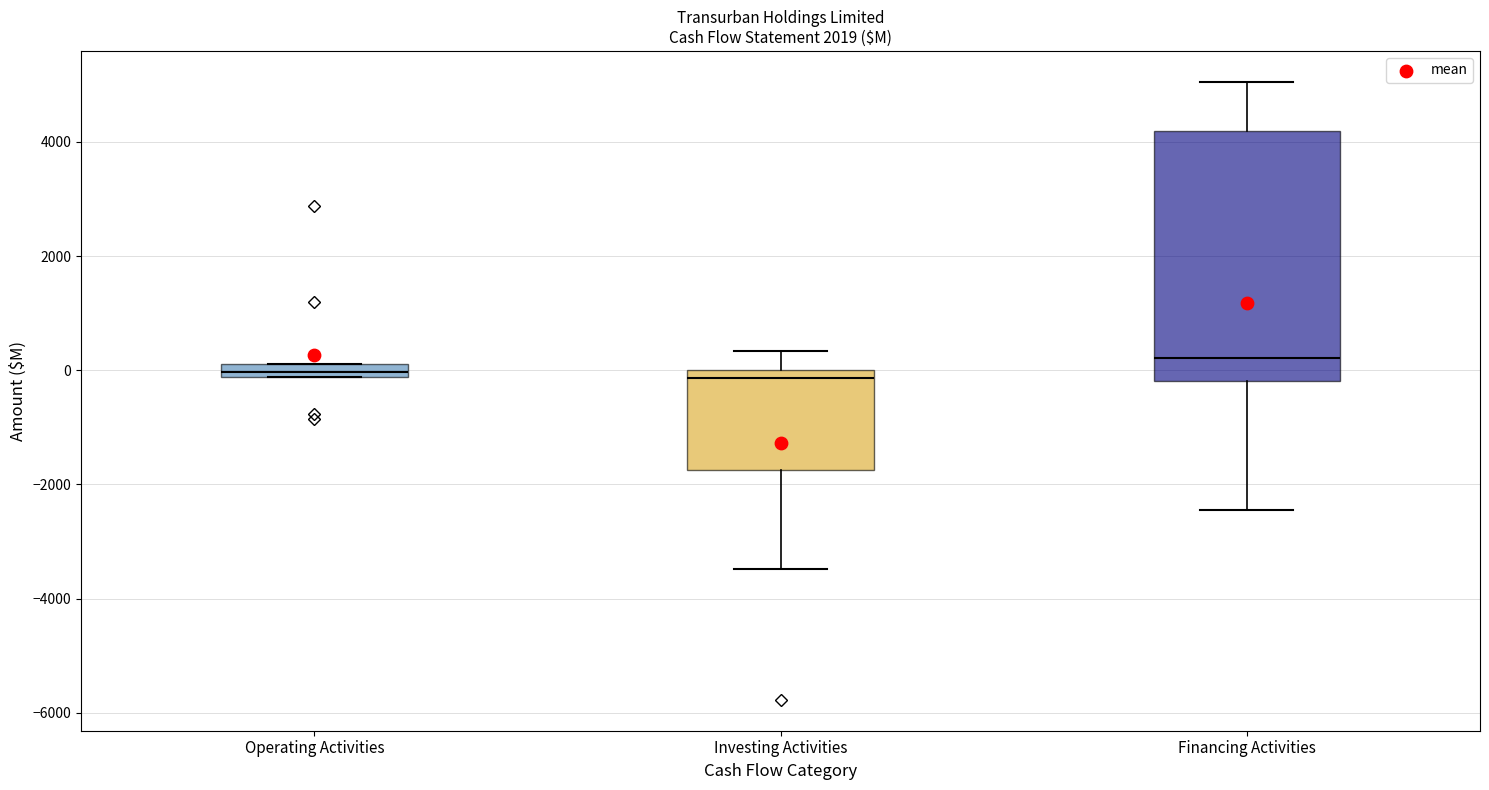

Comparing the boxes themselves (not the whiskers), which one is the tallest?

Financing Activities